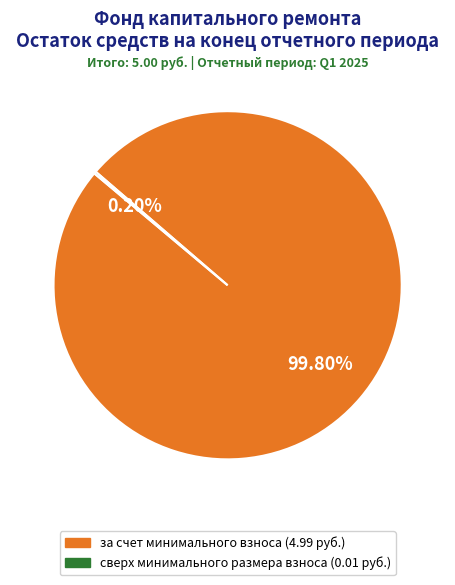

Which slice is the largest?

за счет минимального взноса